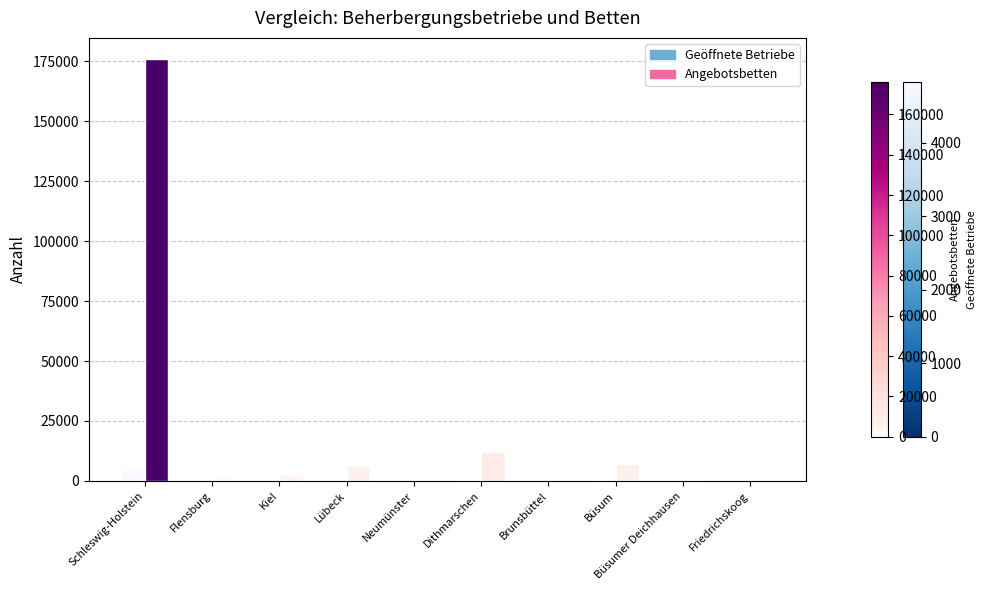

What is the total value across all series at Schleswig-Holstein?

180855